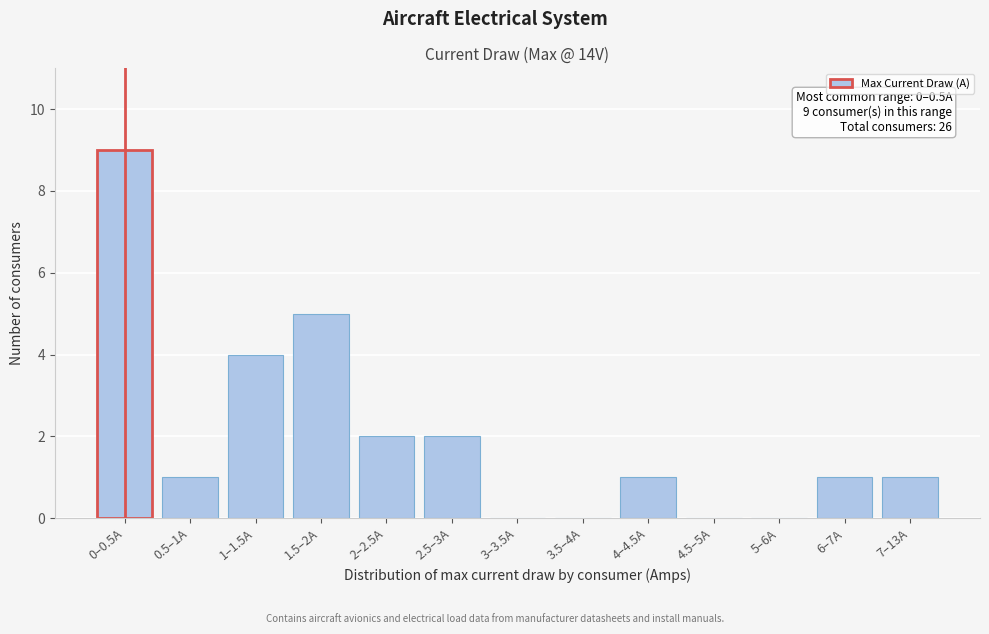

Reading left to right, transcribe all the data shown in this chart.

0–0.5A=9	0.5–1A=1	1–1.5A=4	1.5–2A=5	2–2.5A=2	2.5–3A=2	3–3.5A=0	3.5–4A=0	4–4.5A=1	4.5–5A=0	5–6A=0	6–7A=1	7–13A=1